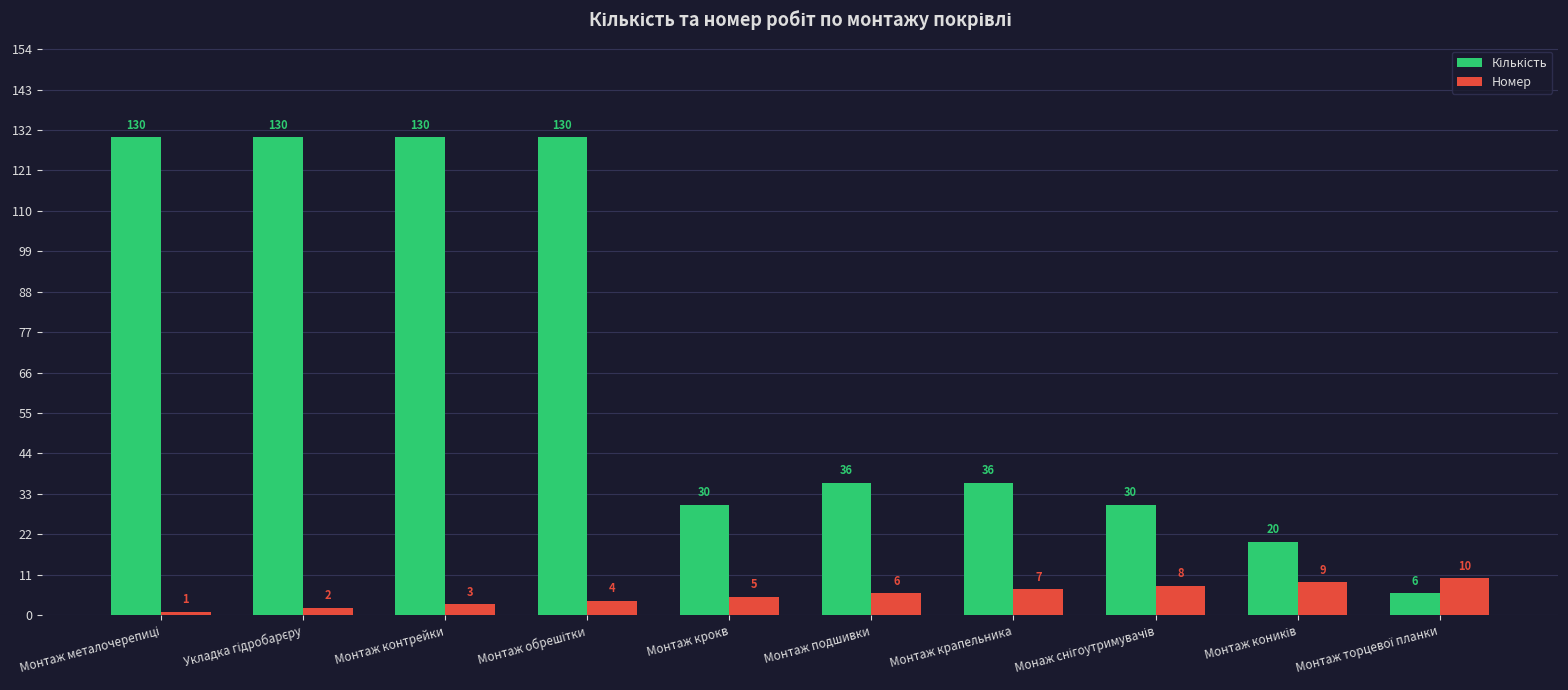

What value does the Номер series have at Монтаж контрейки?

3